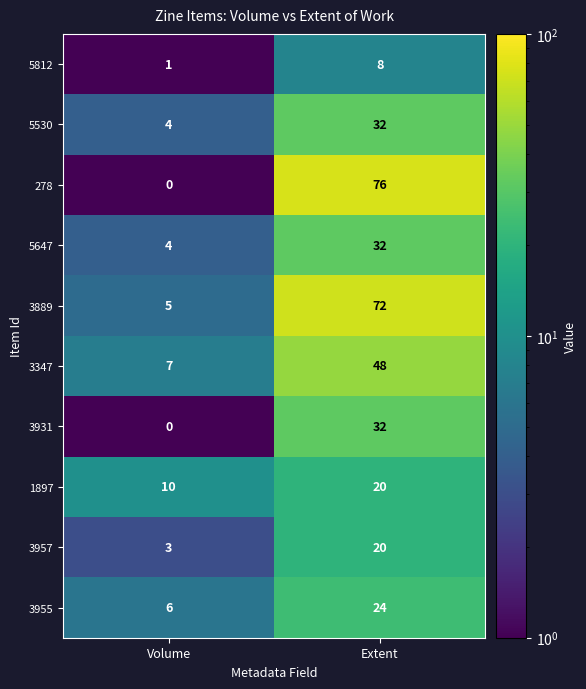

Which label corresponds to the smallest value in the chart?

Volume